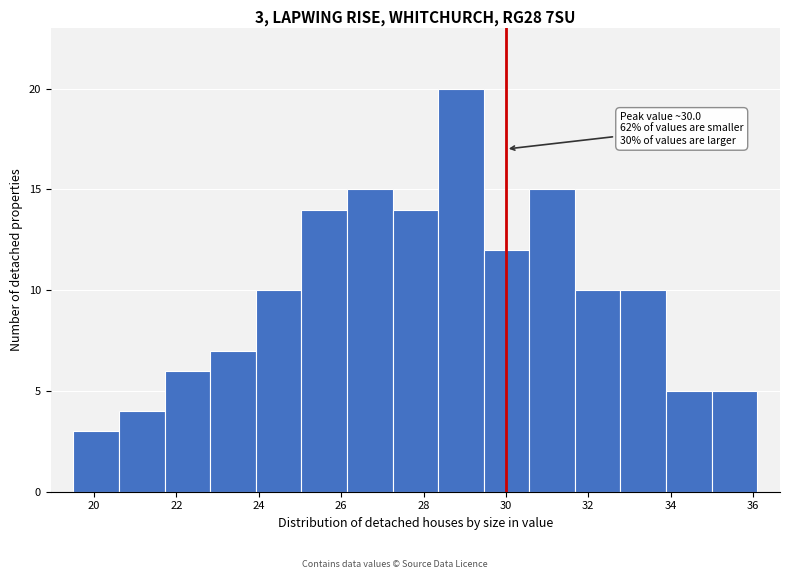

Over which range of the x-axis is the bar tallest?

28.4 to 29.4